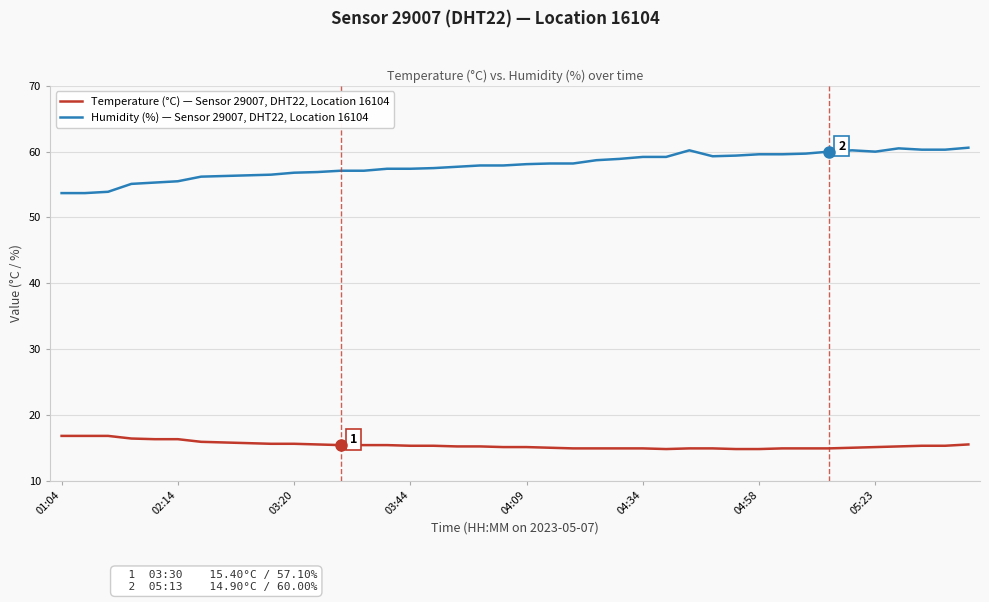

True or false: Humidity (%) — Sensor 29007, DHT22, Location 16104 and Temperature (°C) — Sensor 29007, DHT22, Location 16104 intersect in this chart.

False